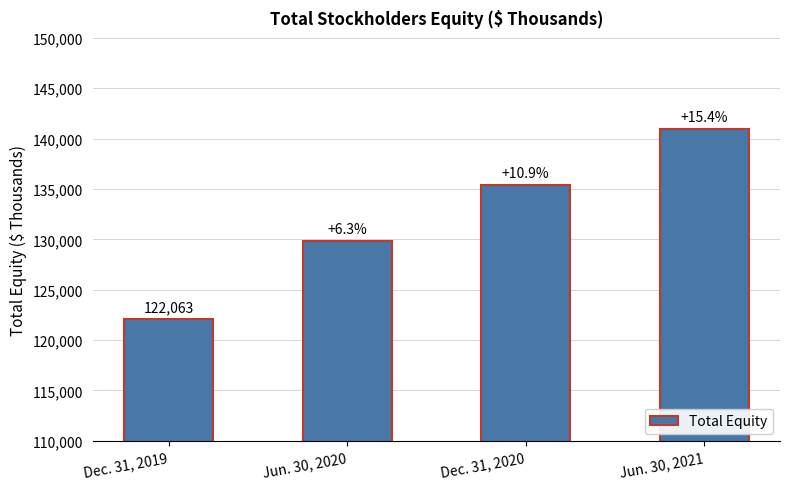

List the labels in order of value, smallest first.

Dec. 31, 2019, Jun. 30, 2020, Dec. 31, 2020, Jun. 30, 2021